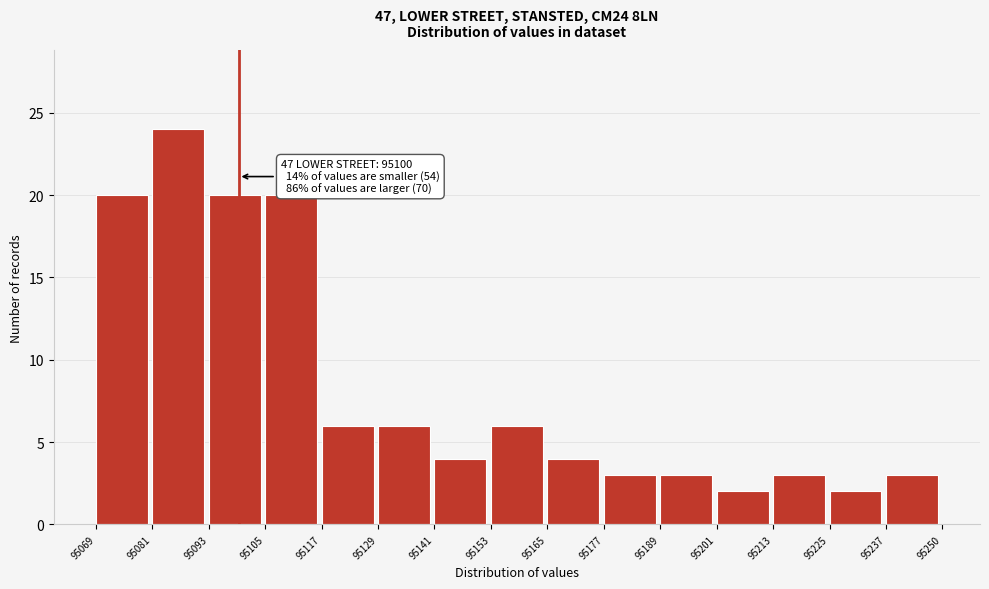

Over which range of the x-axis is the bar tallest?

95081 to 95093